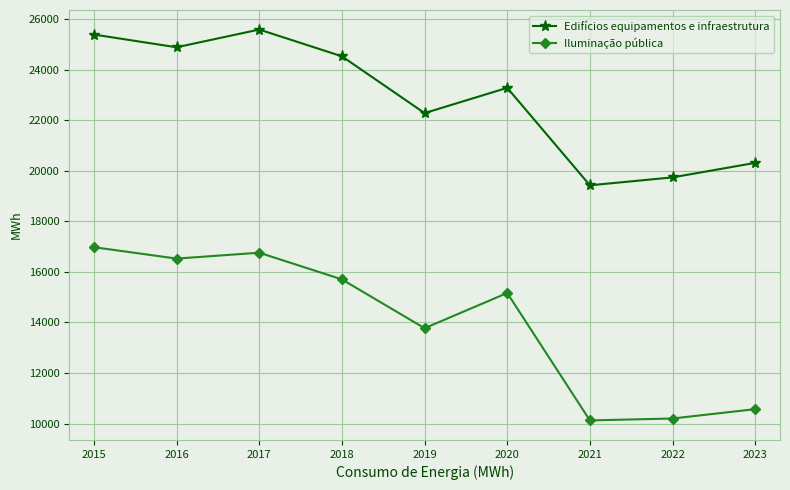

List the series in order of their overall mean, lowest first.

Iluminação pública, Edifícios equipamentos e infraestrutura